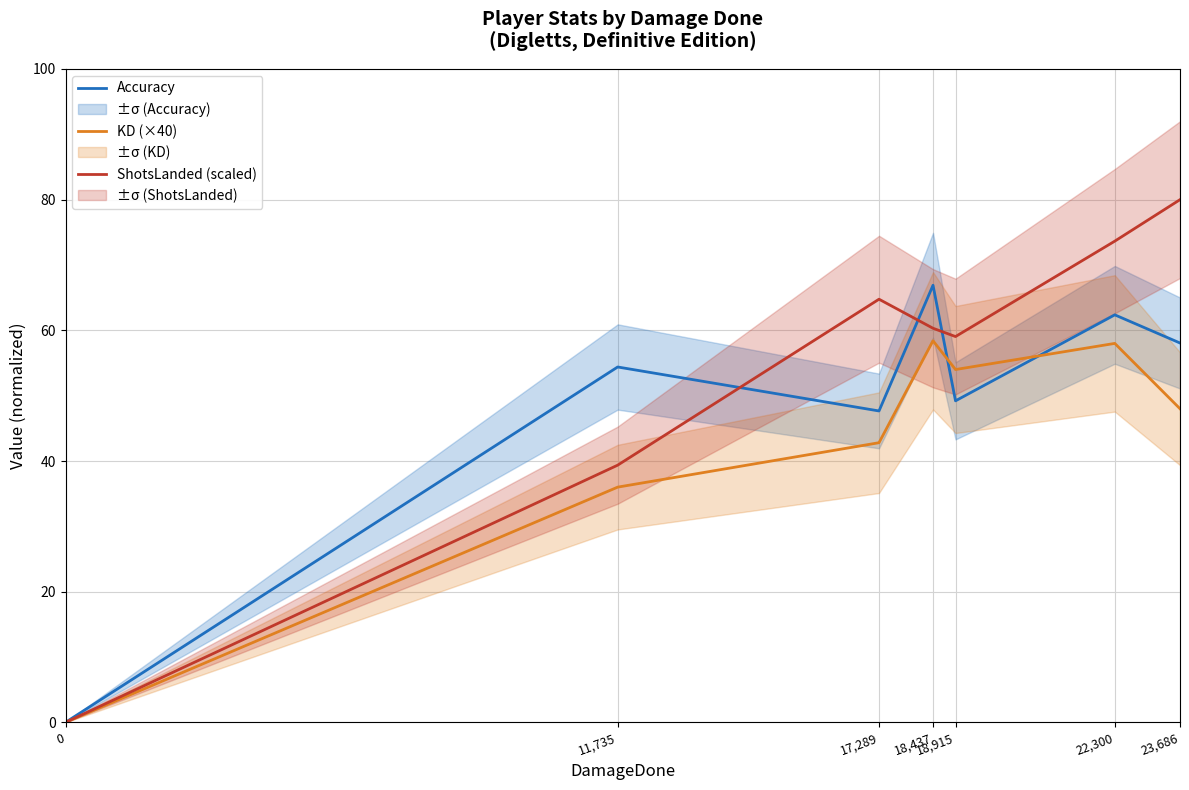

What is the label of the 3rd point from the left?

17,289